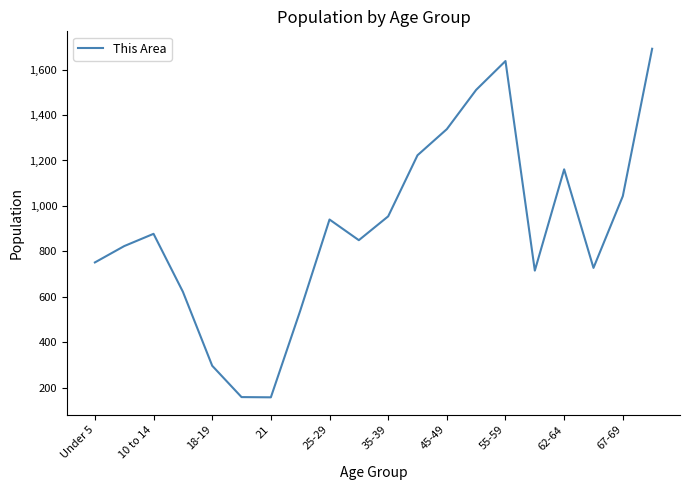

What is the minimum value shown in the chart?

157